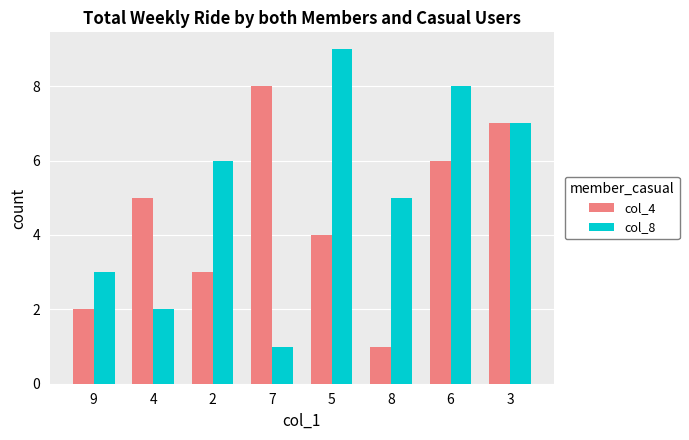

Reading left to right, extract all data points from this chart.

col_4: 2	5	3	8	4	1	6	7
col_8: 3	2	6	1	9	5	8	7